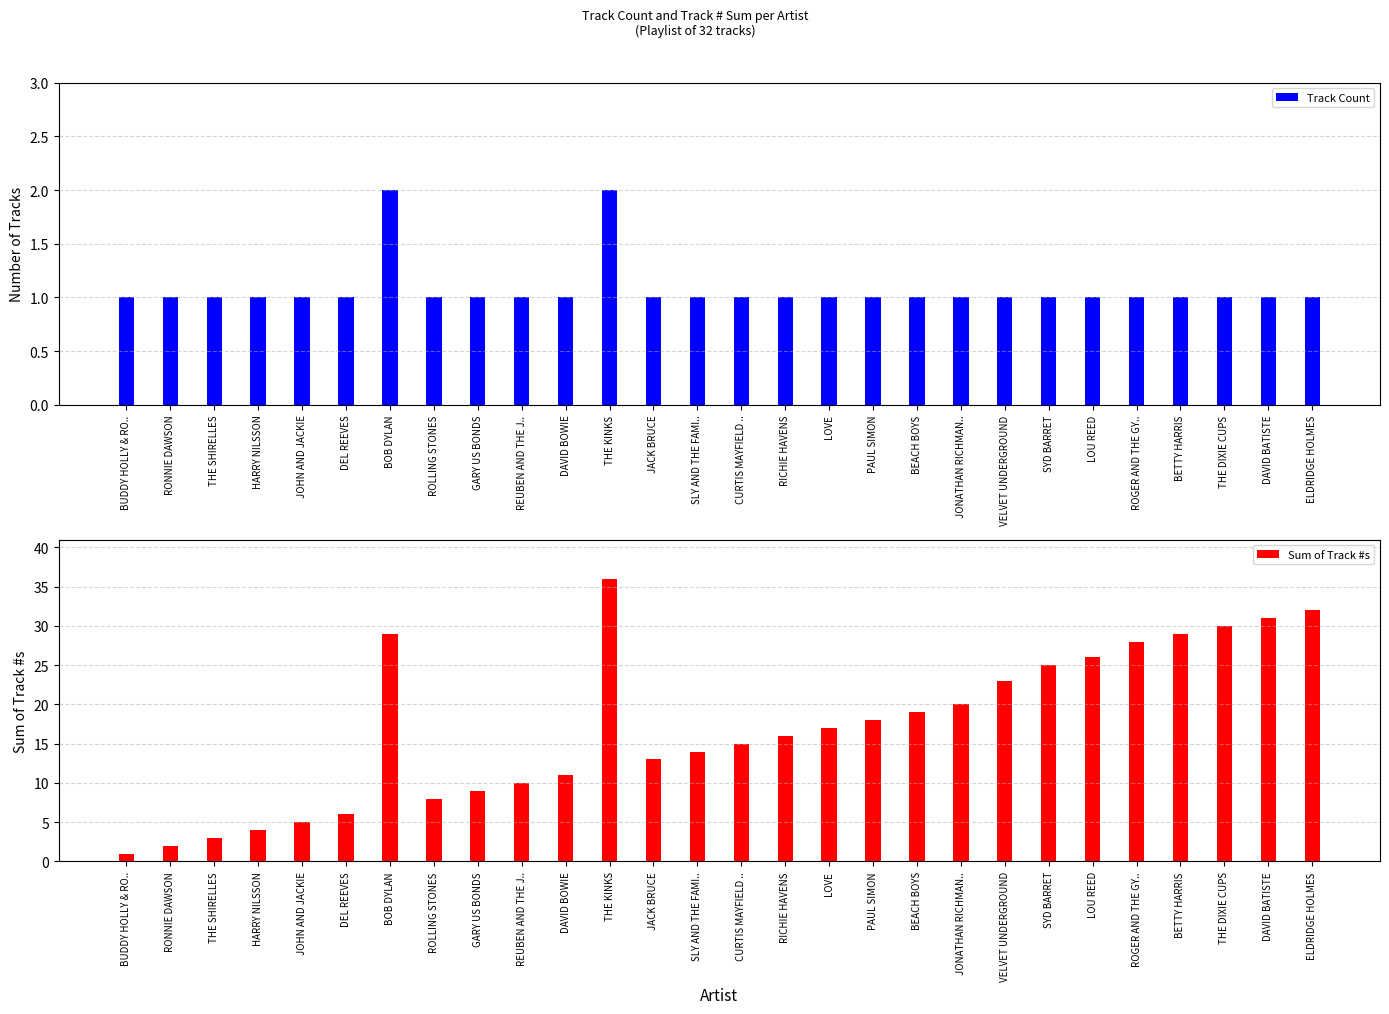

Reading left to right, list all the values displayed in this chart.

Track Count: 1	1	1	1	1	1	2	1	1	1	1	2	1	1	1	1	1	1	1	1	1	1	1	1	1	1	1	1
Sum of Track #s: 1	2	3	4	5	6	29	8	9	10	11	36	13	14	15	16	17	18	19	20	23	25	26	28	29	30	31	32